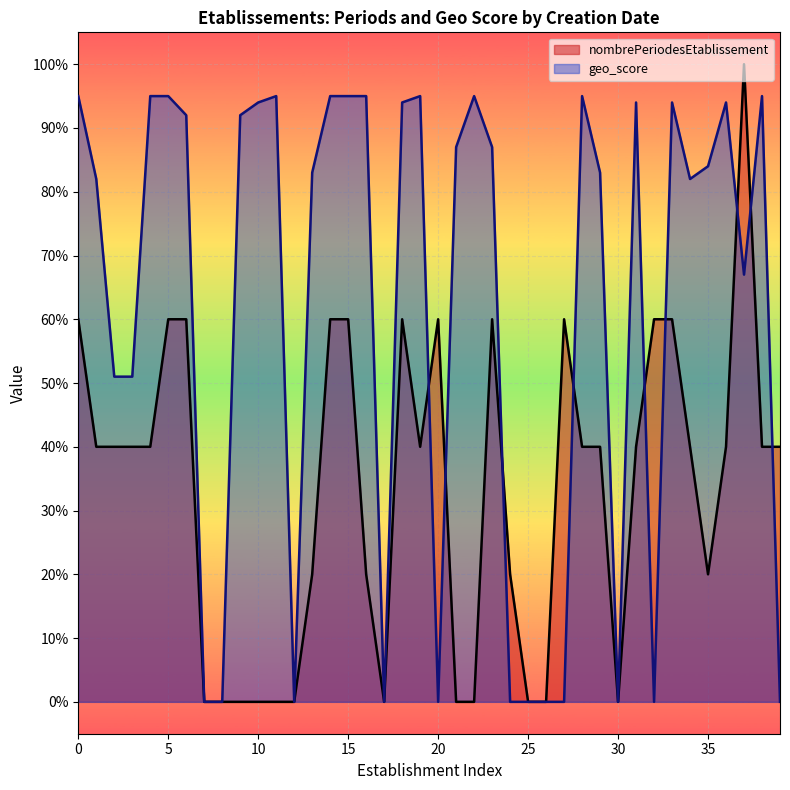

At how many categories does at least one series exceed 0?

33